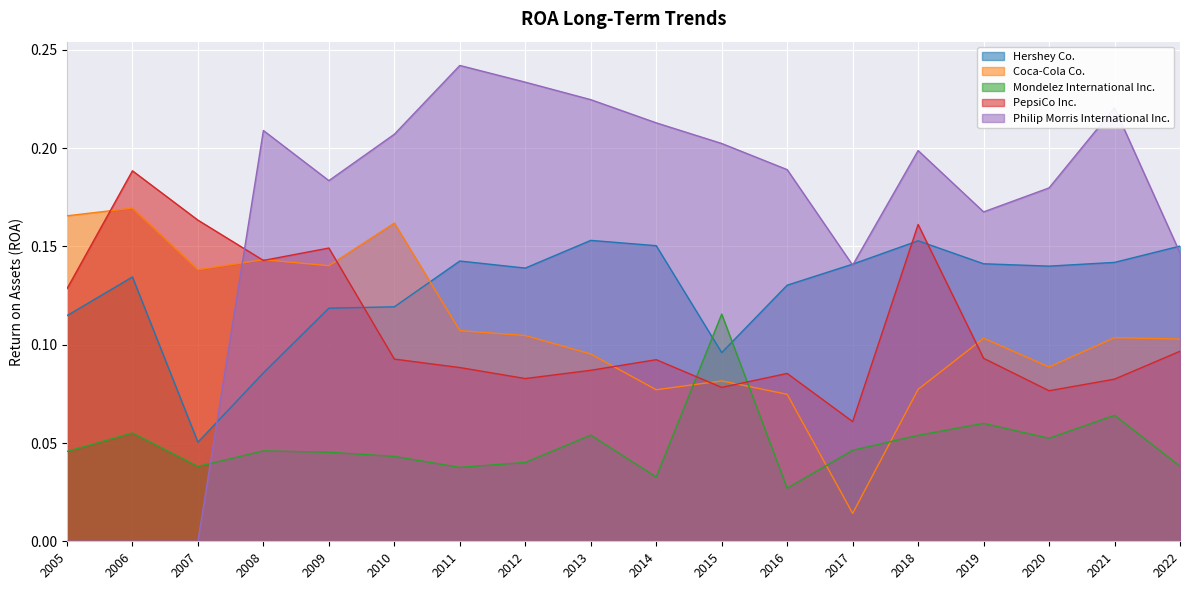

Is the value of Coca-Cola Co. at 2017 greater than the value of Hershey Co. at 2016?

No